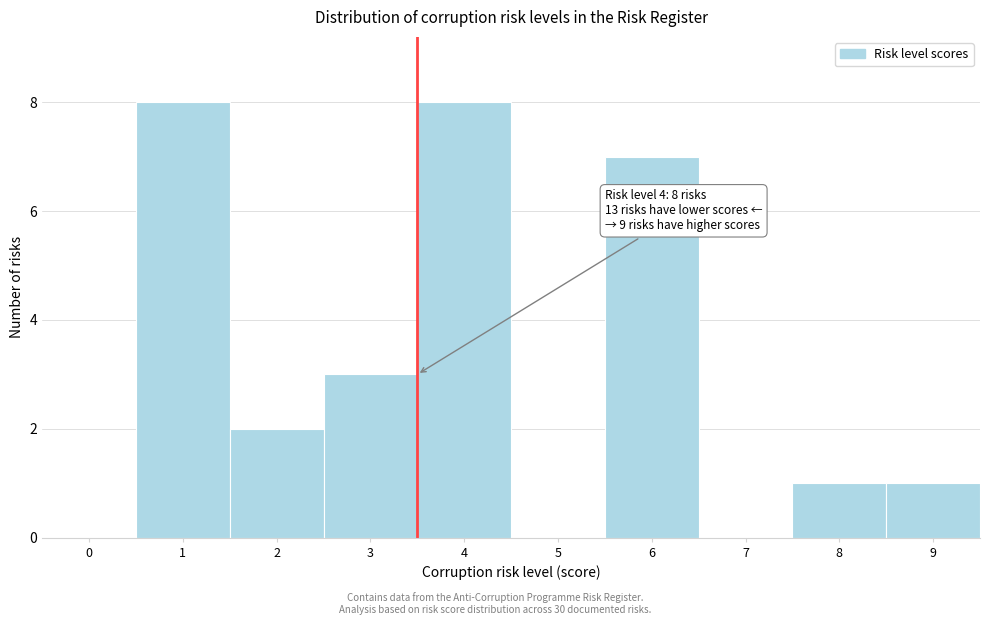

Reading left to right, extract all data points from this chart.

0=0	1=8	2=2	3=3	4=8	5=0	6=7	7=0	8=1	9=1